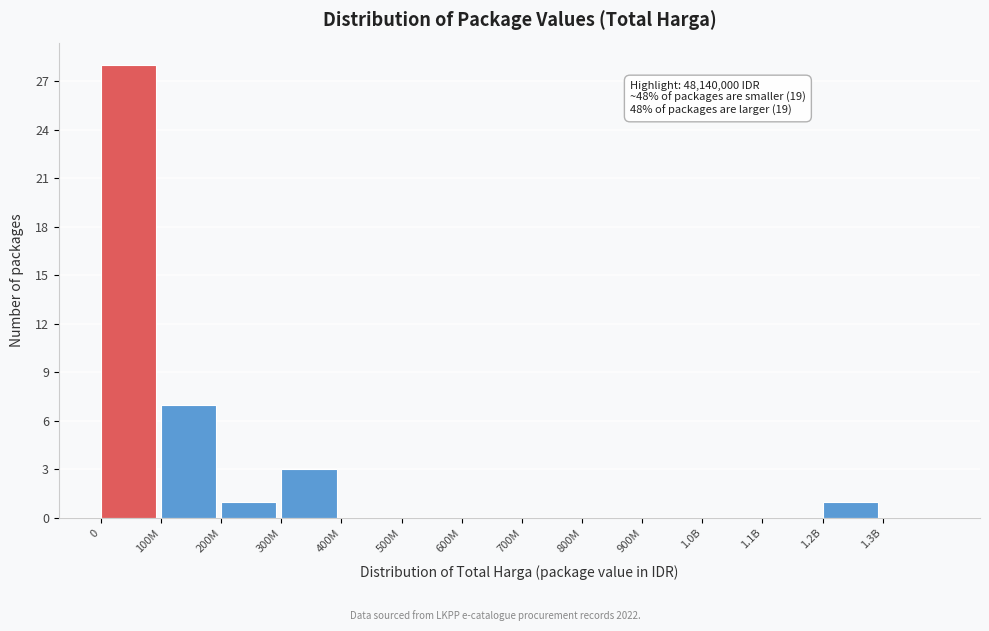

Reading left to right, transcribe all the data shown in this chart.

0=28	100M=7	200M=1	300M=3	400M=0	500M=0	600M=0	700M=0	800M=0	900M=0	1.0B=0	1.1B=0	1.2B=1	1.3B=0